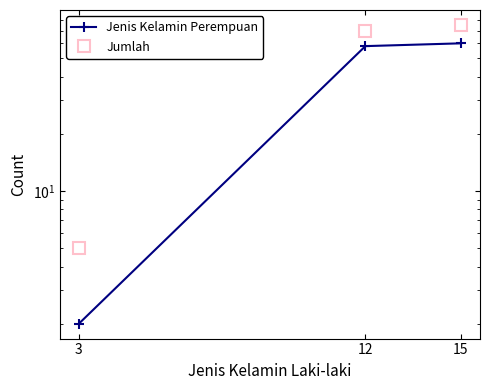

How many series are shown in this chart?

2